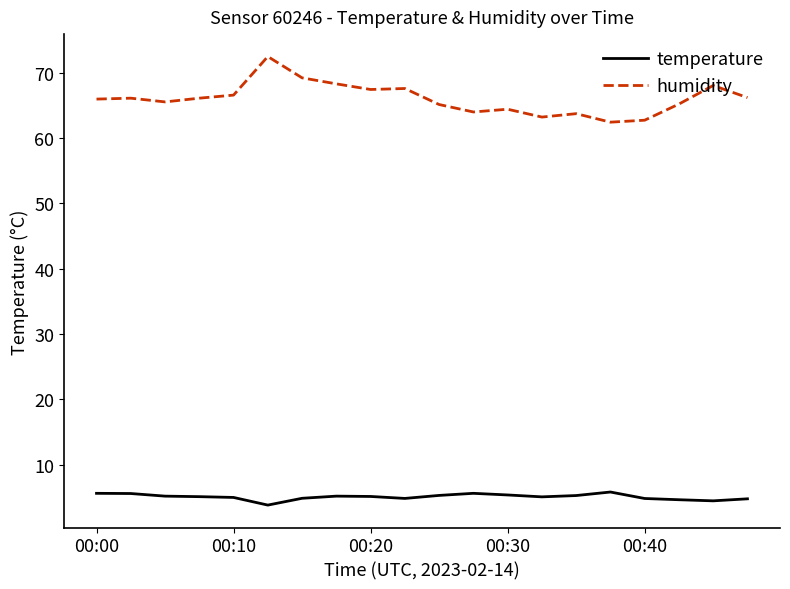

What is the greatest value displayed?

72.5